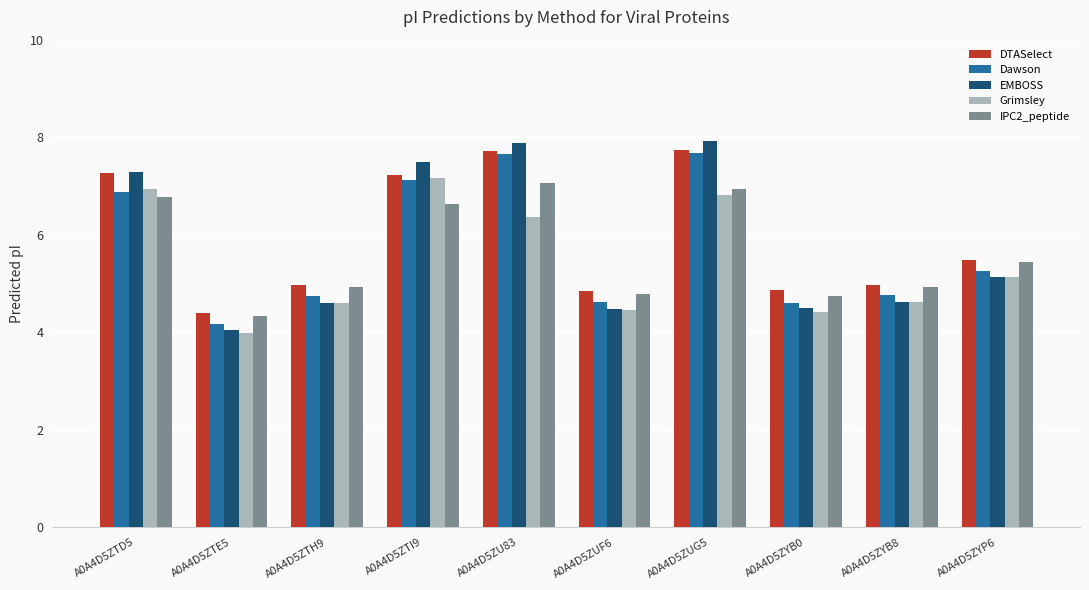

Which series has the largest range (max minus min)?

EMBOSS